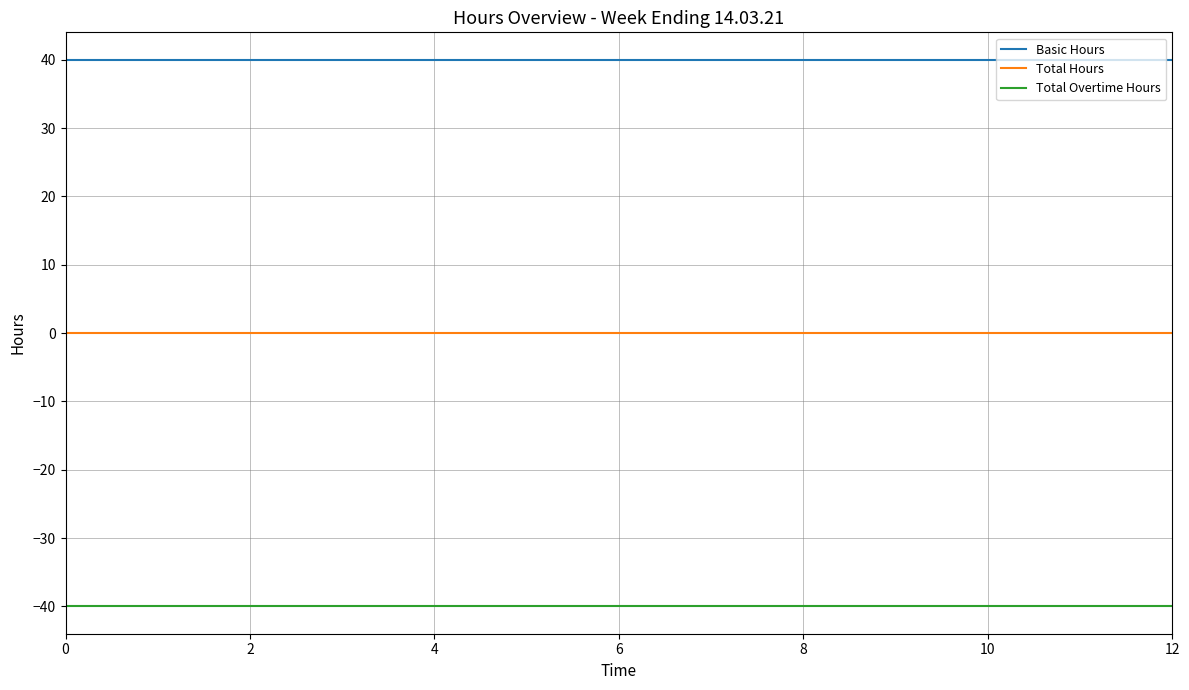

What is the sum of all Total Overtime Hours values?

-520